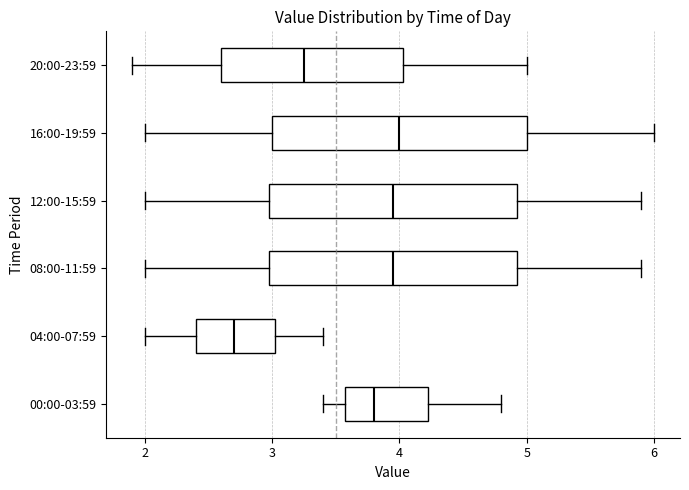

Reading bottom to top, transcribe this box plot: for each box, give where its median line is, the range the box spans, and where its two whiskers end, as read against the x-axis. The values are not printed on the chart, so give them approximately, as read against the axis.

00:00-03:59: median 3.8, box 3.6 to 4.2, whiskers 3.4 to 4.8
04:00-07:59: median 2.7, box 2.4 to 3.0, whiskers 2.0 to 3.4
08:00-11:59: median 4.0, box 3.0 to 4.9, whiskers 2.0 to 5.9
12:00-15:59: median 4.0, box 3.0 to 4.9, whiskers 2.0 to 5.9
16:00-19:59: median 4.0, box 3.0 to 5.0, whiskers 2.0 to 6.0
20:00-23:59: median 3.3, box 2.6 to 4.0, whiskers 1.9 to 5.0